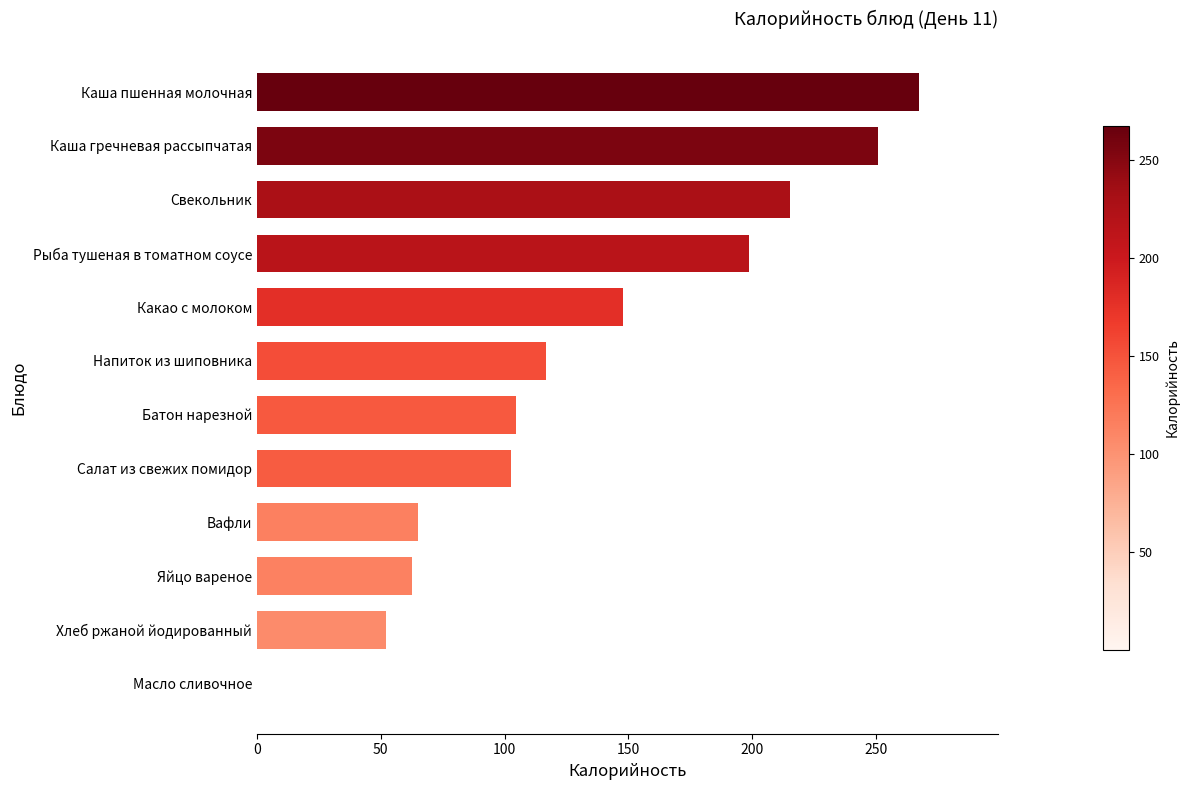

What is the maximum value shown in the chart?

267.3